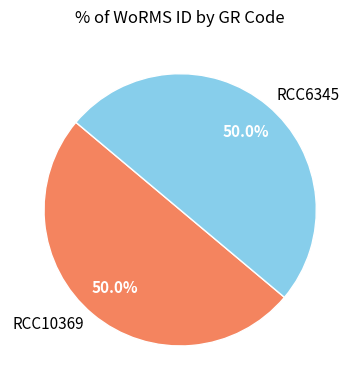

Approximately how many times larger is the value at RCC10369 compared to RCC6345?

1.0